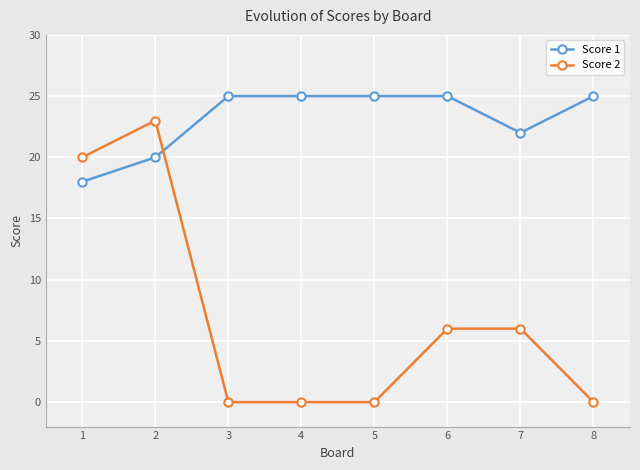

What is the maximum value shown in the chart?

25